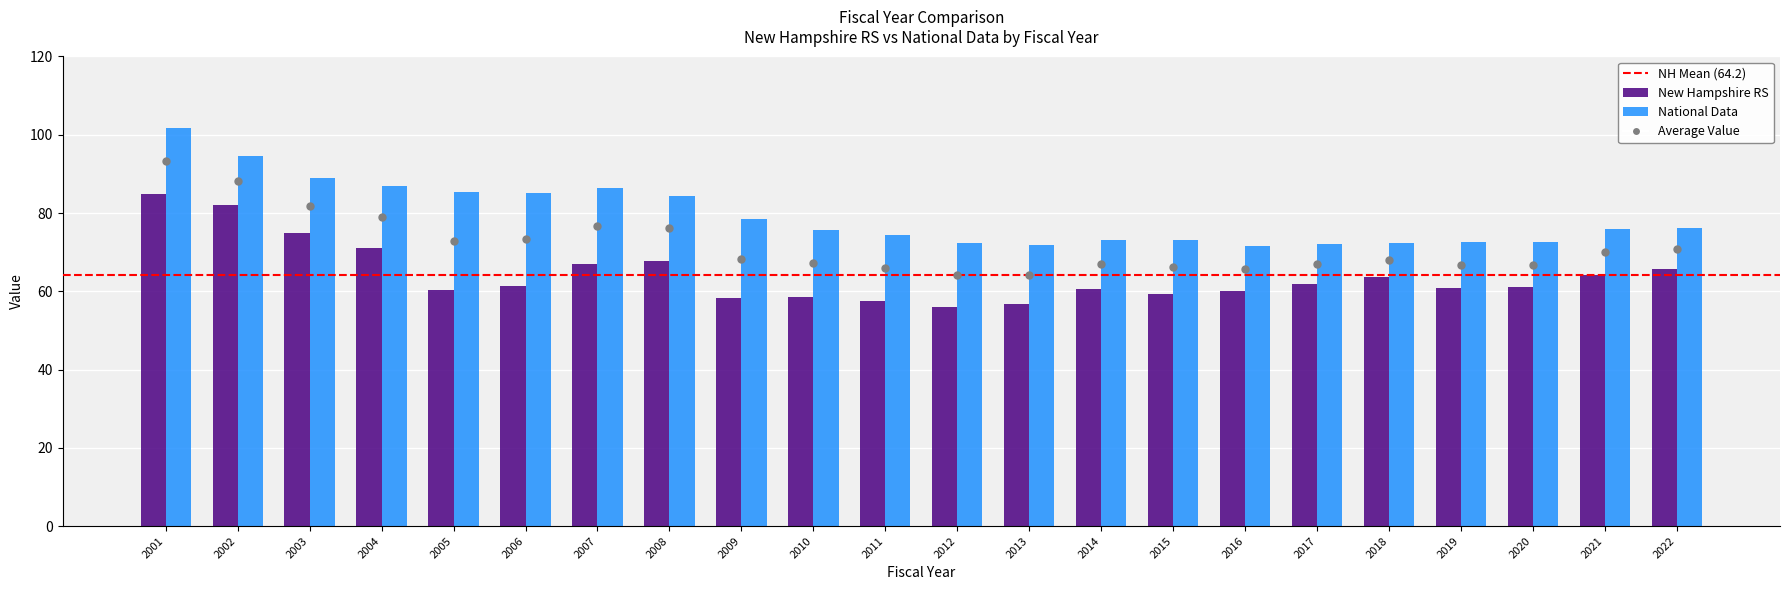

Which series has the widest spread of Y values?

National Data